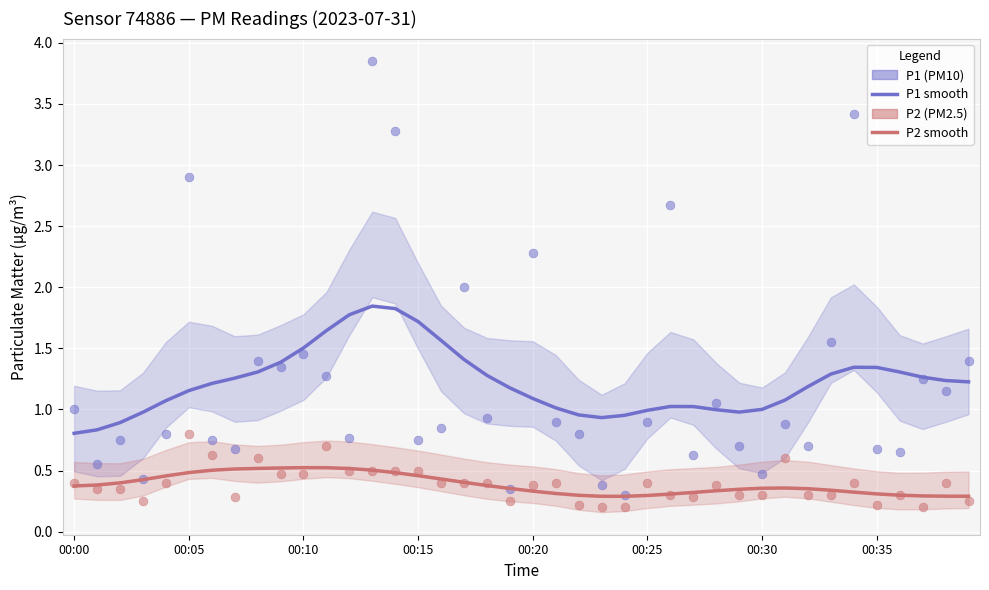

What are all the series names shown in the legend?

P1 smooth, P2 smooth, P1 (PM10), P2 (PM2.5)